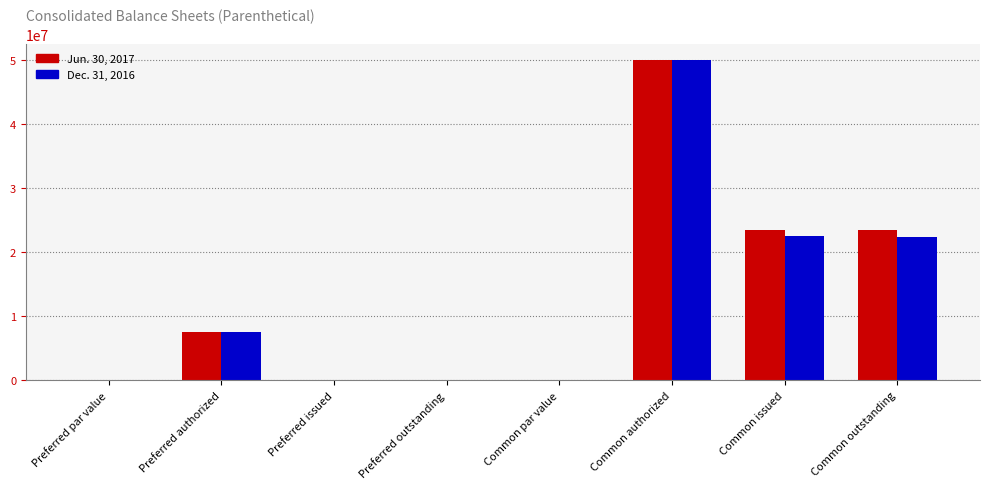

Is the value of Jun. 30, 2017 at Common authorized greater than the value of Dec. 31, 2016 at Preferred outstanding?

Yes